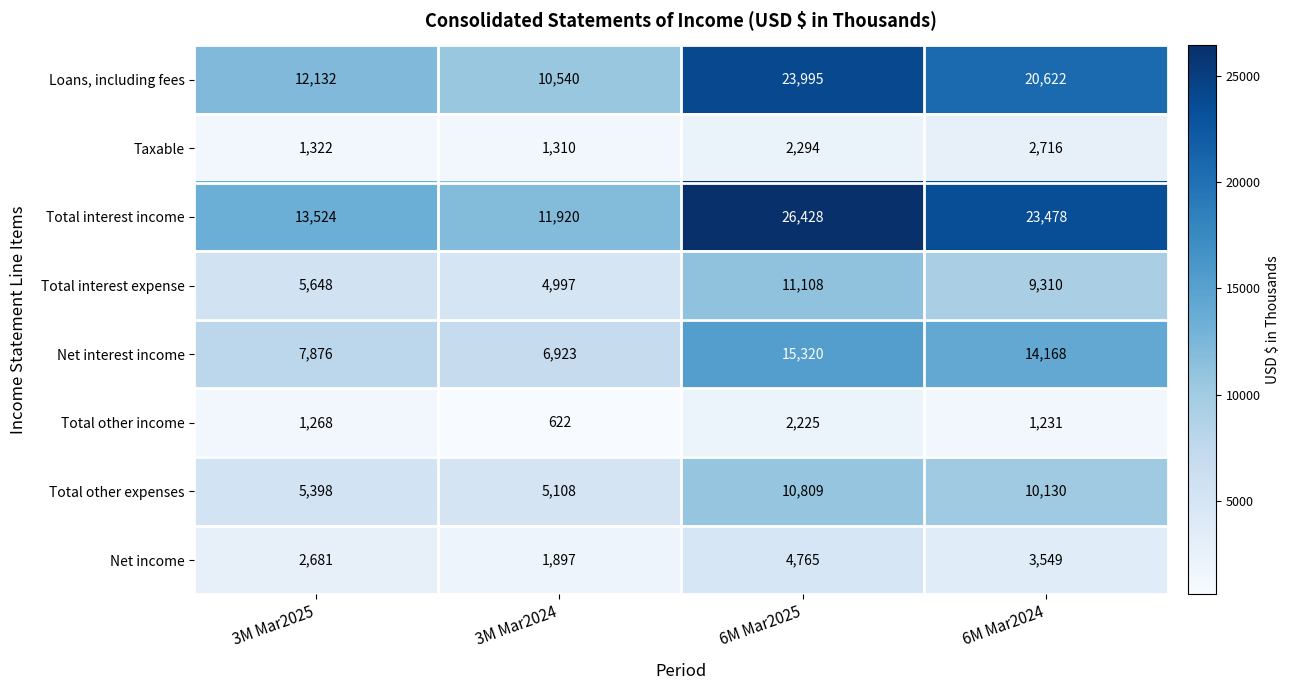

Is it true that Total interest expense equals 9310 at 6M Mar2024?

True